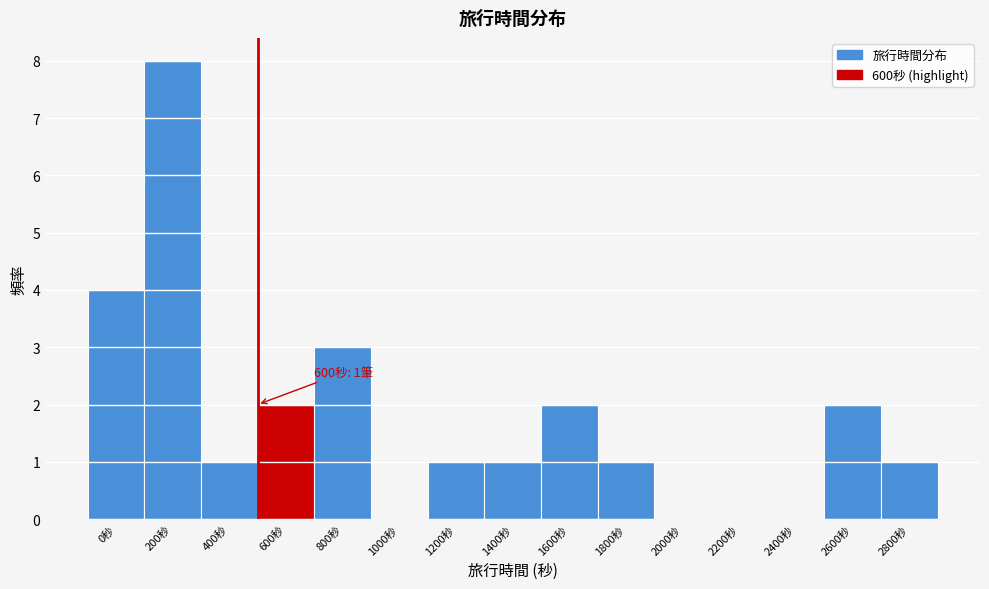

Reading right to left, list all the values displayed in this chart.

2800秒=1	2600秒=2	2400秒=0	2200秒=0	2000秒=0	1800秒=1	1600秒=2	1400秒=1	1200秒=1	1000秒=0	800秒=3	600秒=2	400秒=1	200秒=8	0秒=4